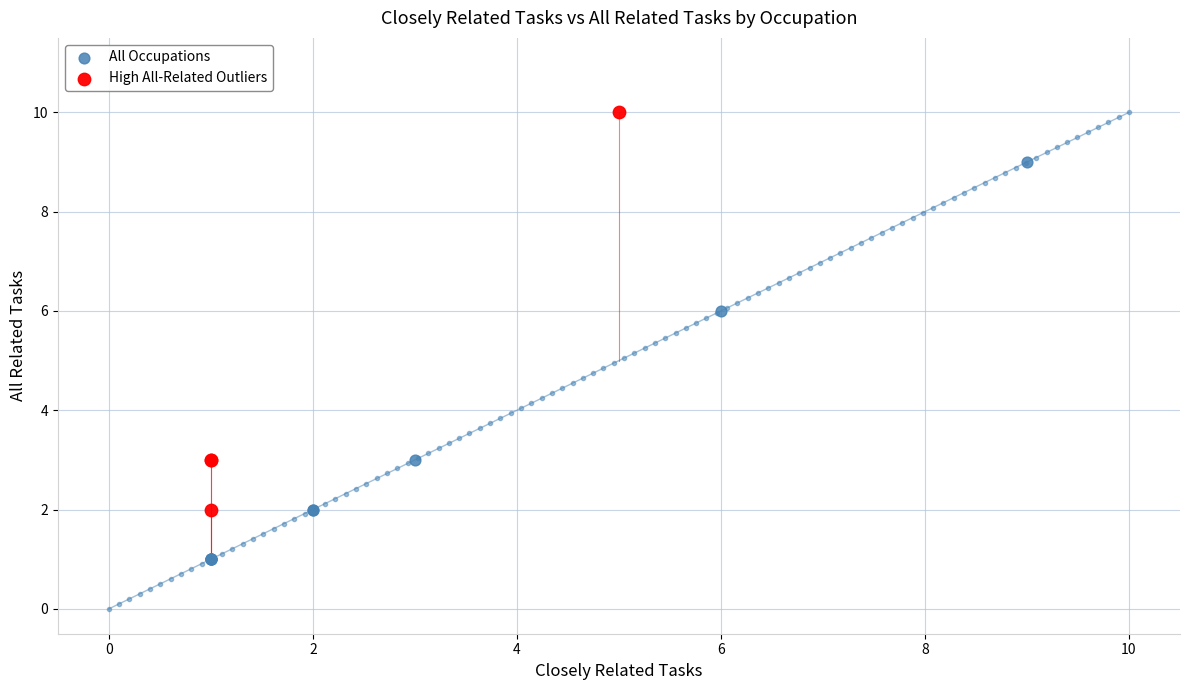

Which series has the widest spread of Y values?

All Occupations